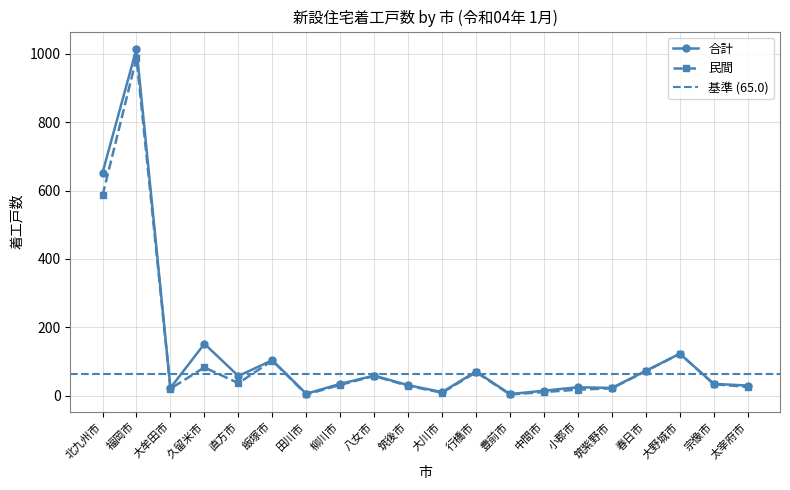

What is the label of the 1st point from the right?

太宰府市